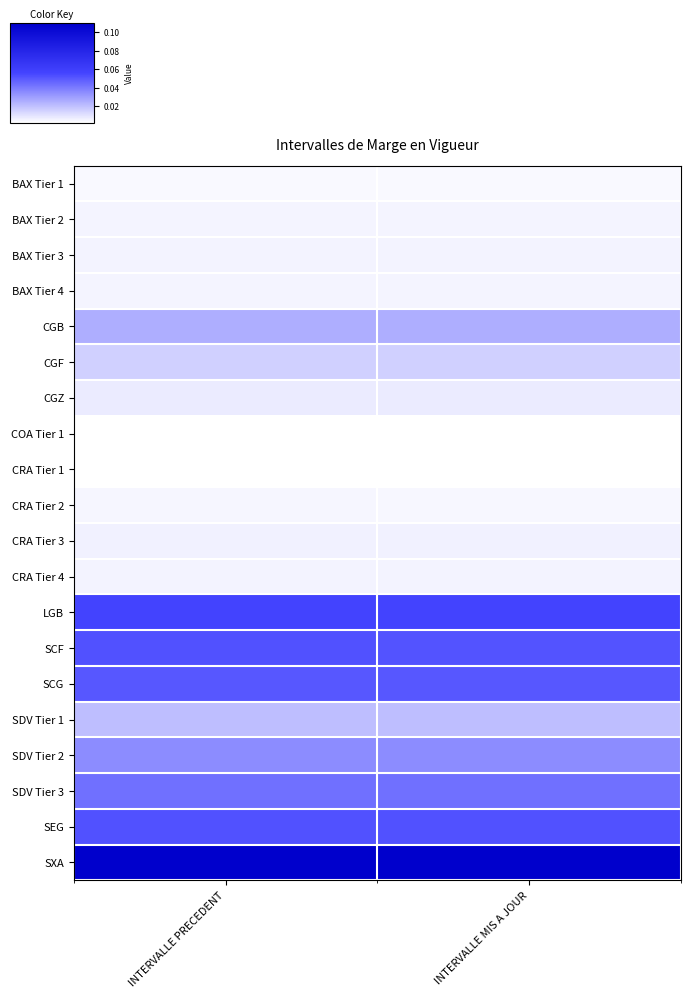

Rank the series at INTERVALLE PRECEDENT from highest to lowest value.

SXA, LGB, SEG, SCF, SCG, SDV Tier 3, SDV Tier 2, CGB, SDV Tier 1, CGF, CGZ, CRA Tier 3, BAX Tier 3, CRA Tier 4, BAX Tier 4, BAX Tier 2, CRA Tier 2, BAX Tier 1, COA Tier 1, CRA Tier 1